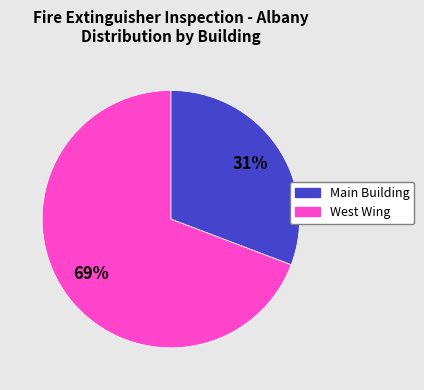

Which category accounts for the majority?

West Wing